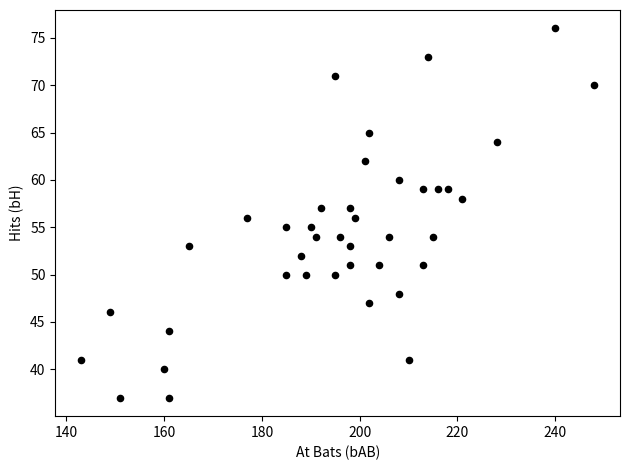

What is the range of Y values (max minus min)?

39